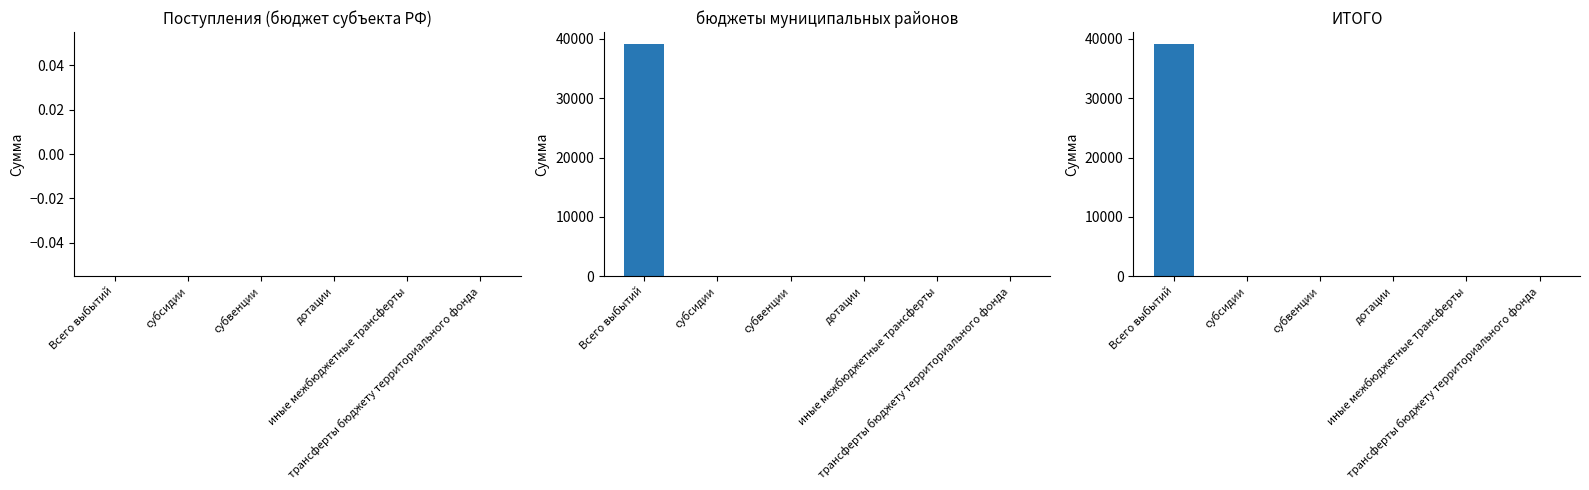

What position from the left is дотации?

4